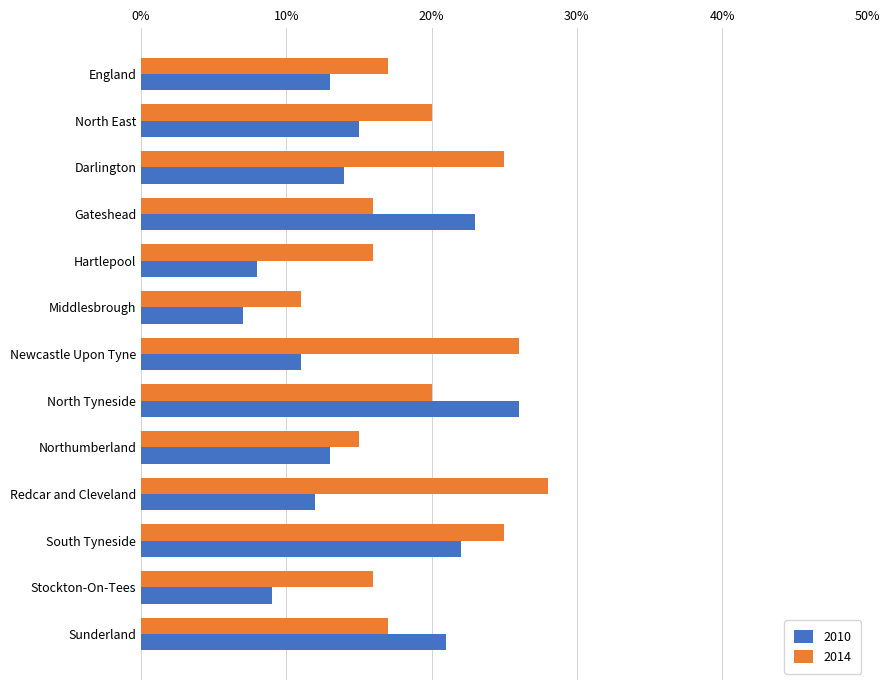

Which series has the largest total across all categories?

2014